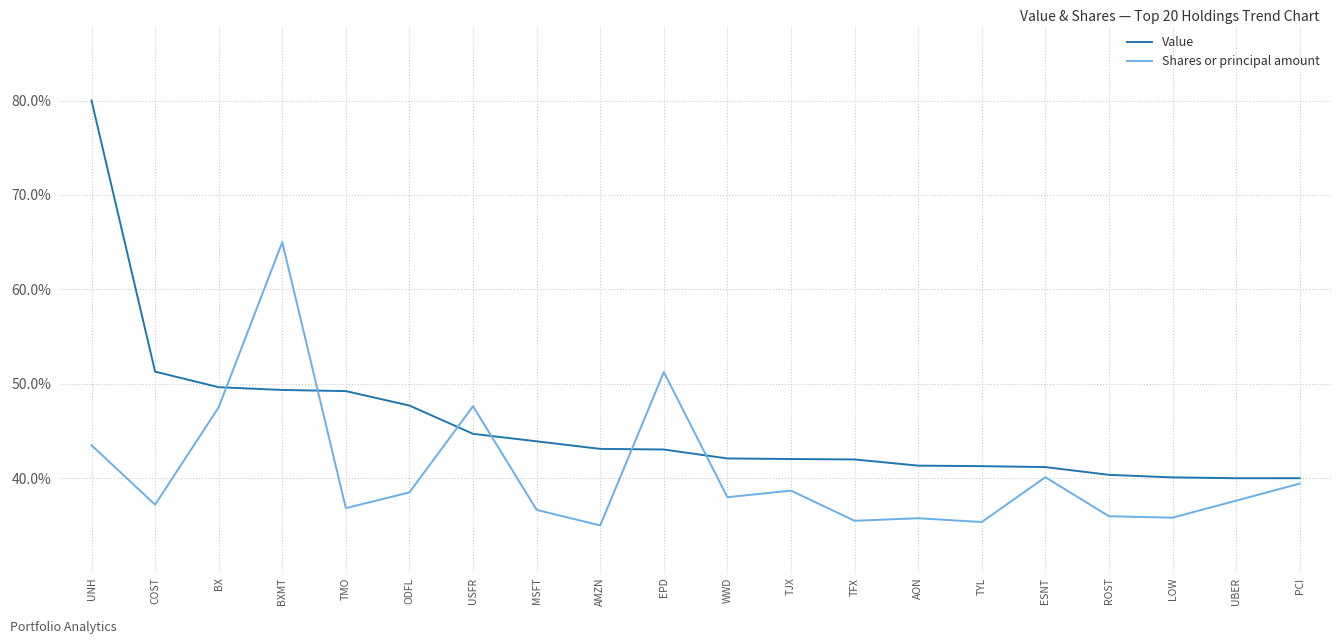

What is the approximate value of Shares or principal amount at AON?

35.8